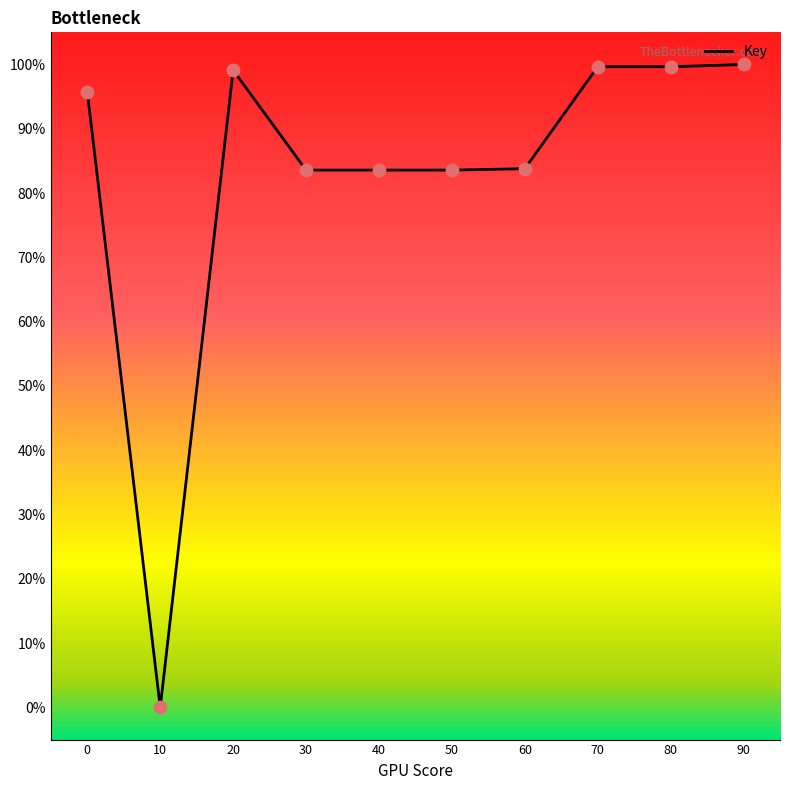

What is the ratio of the value at 70 to the value at 50?

1.2